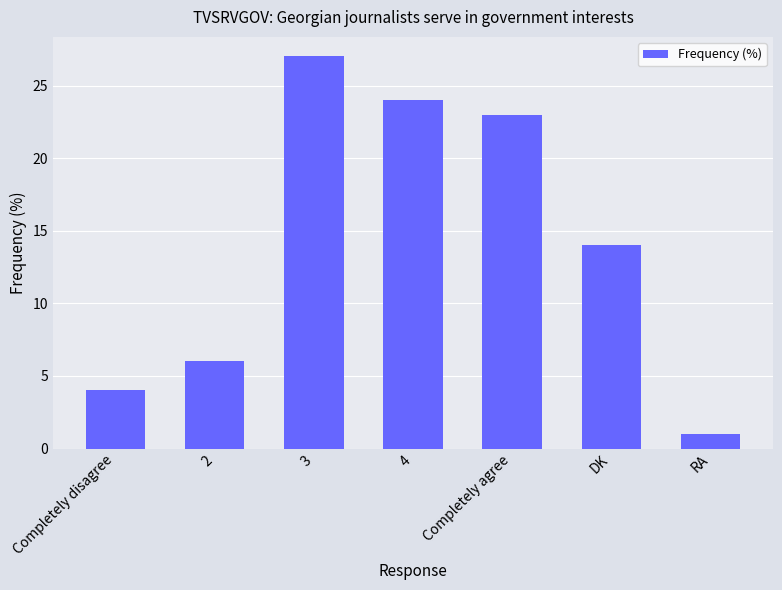

Which category has the lowest value across all series?

RA